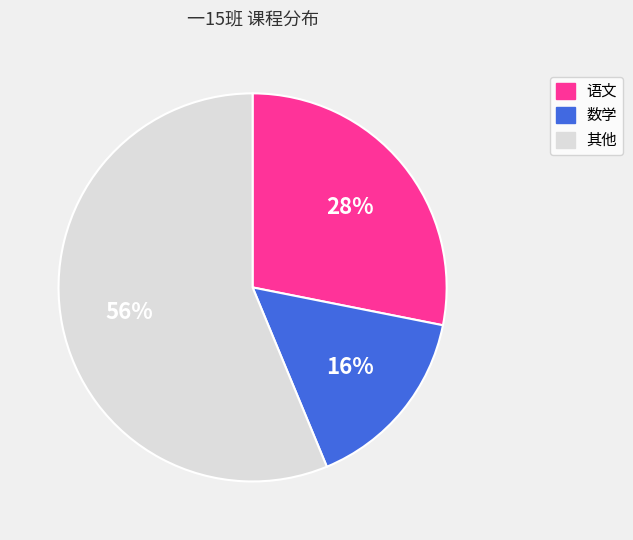

Is there any slice that represents more than half of the pie?

Yes